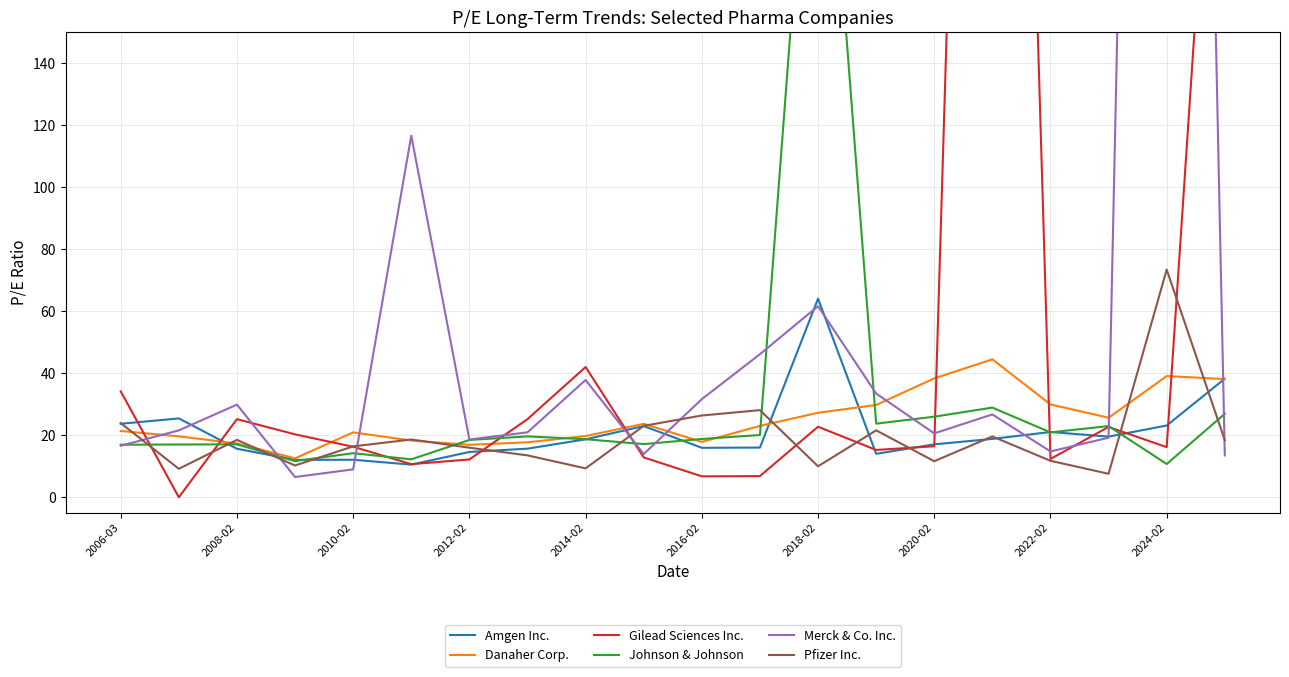

The value of Pfizer Inc. at 2016-02 is 12.5. True or false?

False